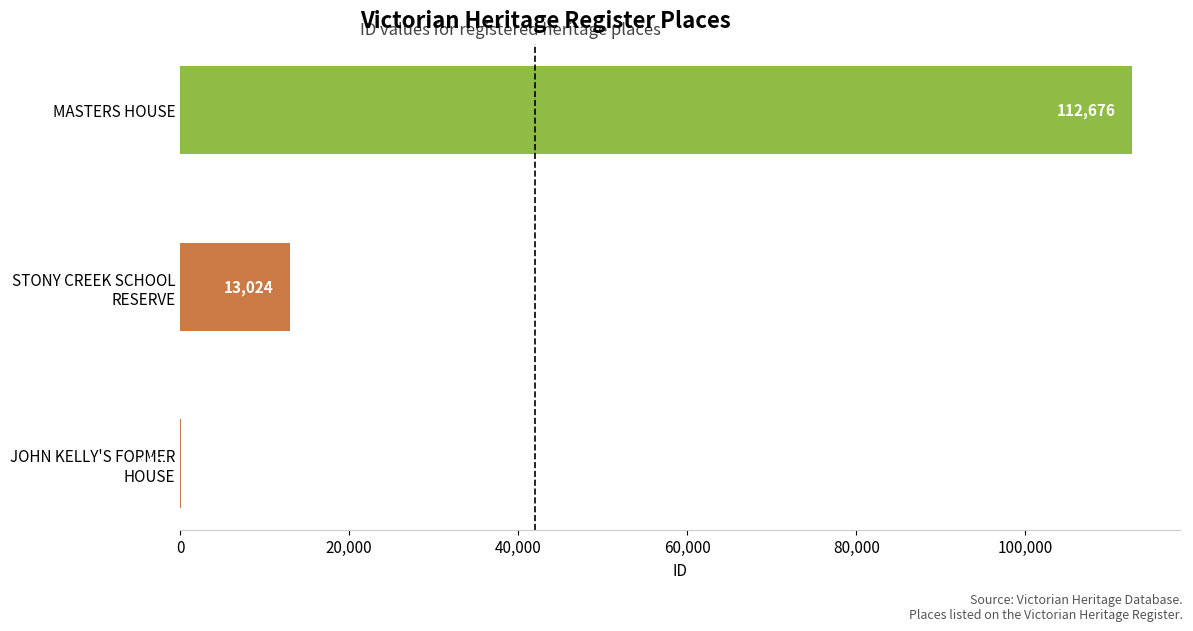

How many distinct data groups are displayed?

1